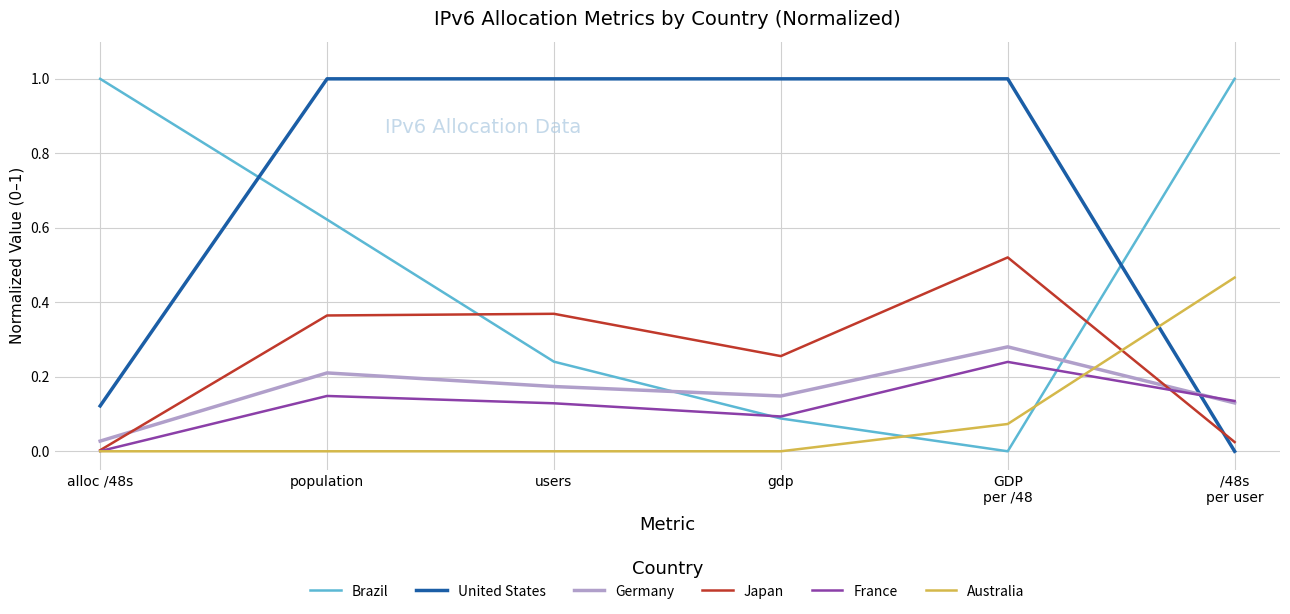

What is the spread (max minus min) of values at users?

1.0